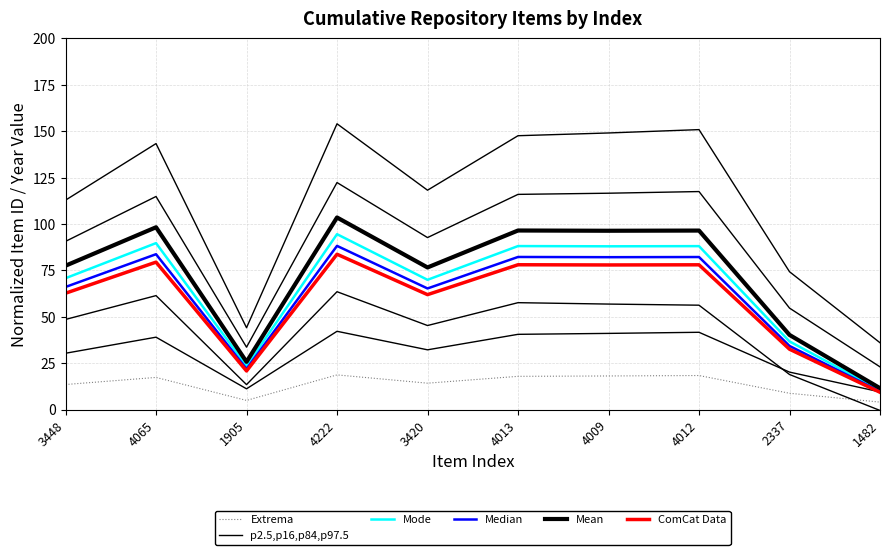

Reading left to right, extract all data points from this chart.

Extrema: 13.5	17.3	4.9	18.7	14.2	17.9	18.1	18.3	8.8	4.0
p2.5,p16,p84,p97.5: 30.3	39.0	11.2	42.2	32.2	40.5	41.0	41.6	20.2	9.5
Mode: 70.8	89.7	23.5	94.5	69.9	88.1	88.0	88.1	36.7	10.5
Median: 66.1	83.7	21.9	88.2	65.3	82.2	82.1	82.2	34.3	9.8
Mean: 77.5	98.2	25.7	103.5	76.6	96.5	96.3	96.4	40.2	11.5
ComCat Data: 62.7	79.4	20.8	83.7	61.9	78.0	77.9	78.0	32.5	9.3